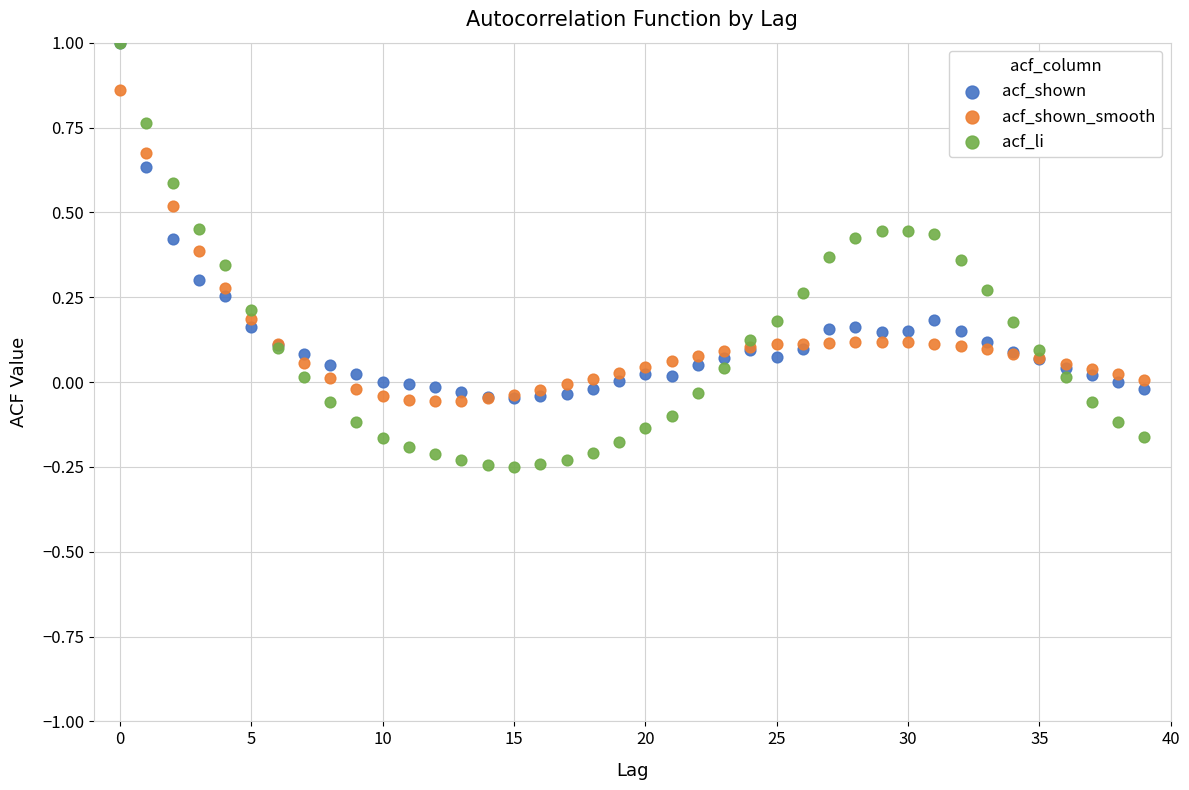

What are all the series names shown in the legend?

acf_shown, acf_shown_smooth, acf_li